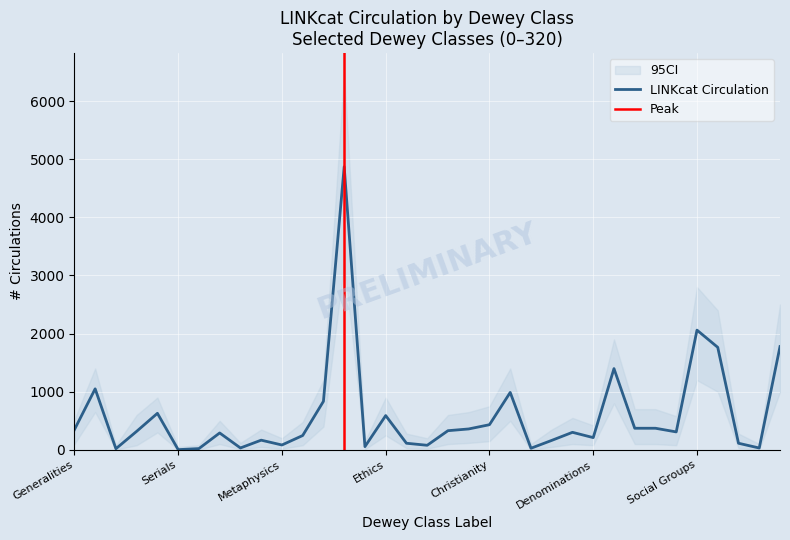

How many distinct data groups are displayed?

1